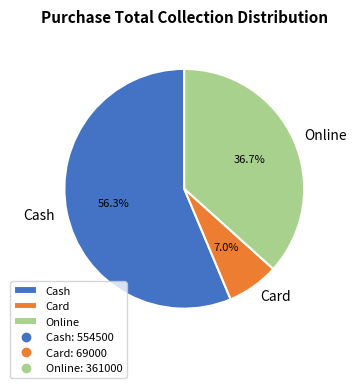

What percentage is NOT represented by Cash?

43.7%